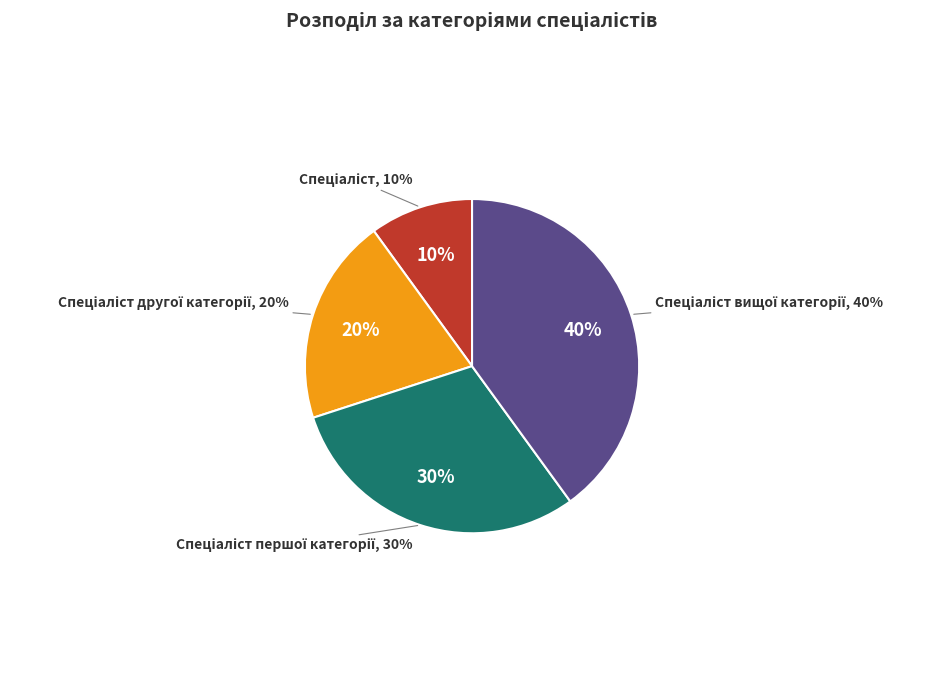

What is the total percentage of Спеціаліст вищої категорії and Спеціаліст першої категорії?

70.0%